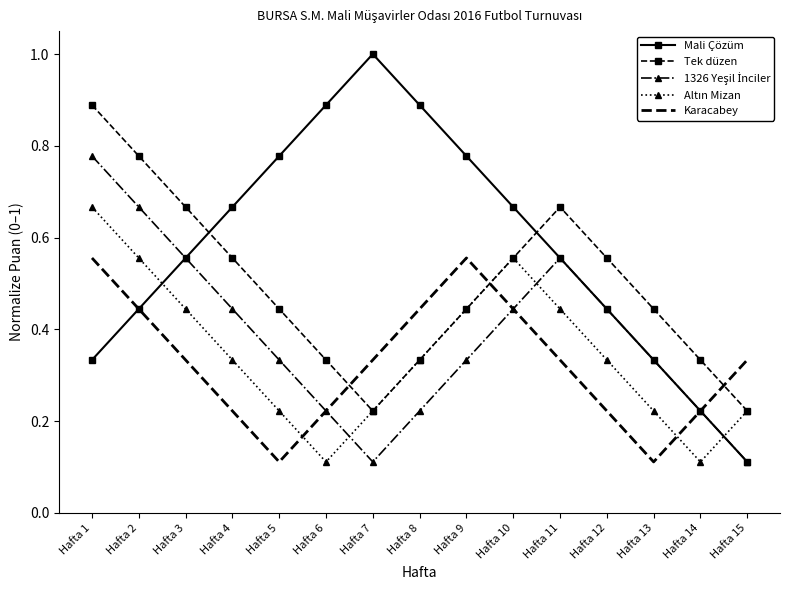

What is the greatest value displayed?

1.0